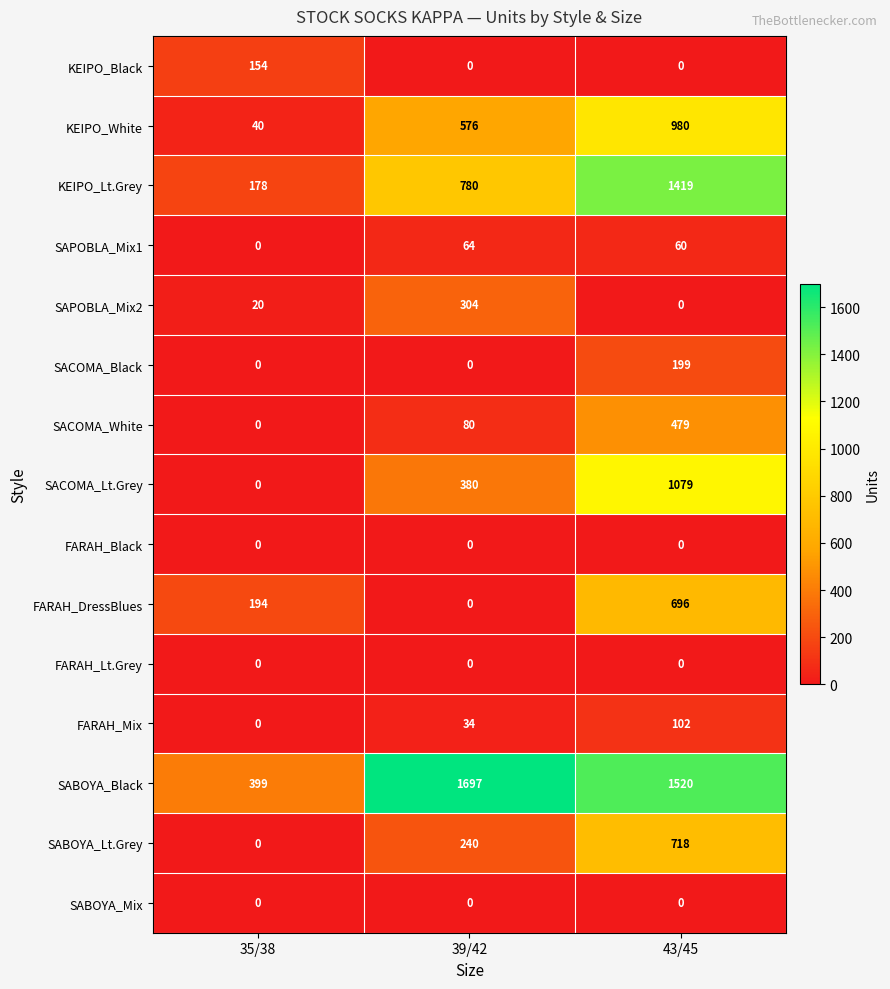

Is it true that KEIPO_Lt.Grey equals 178 at 35/38?

True